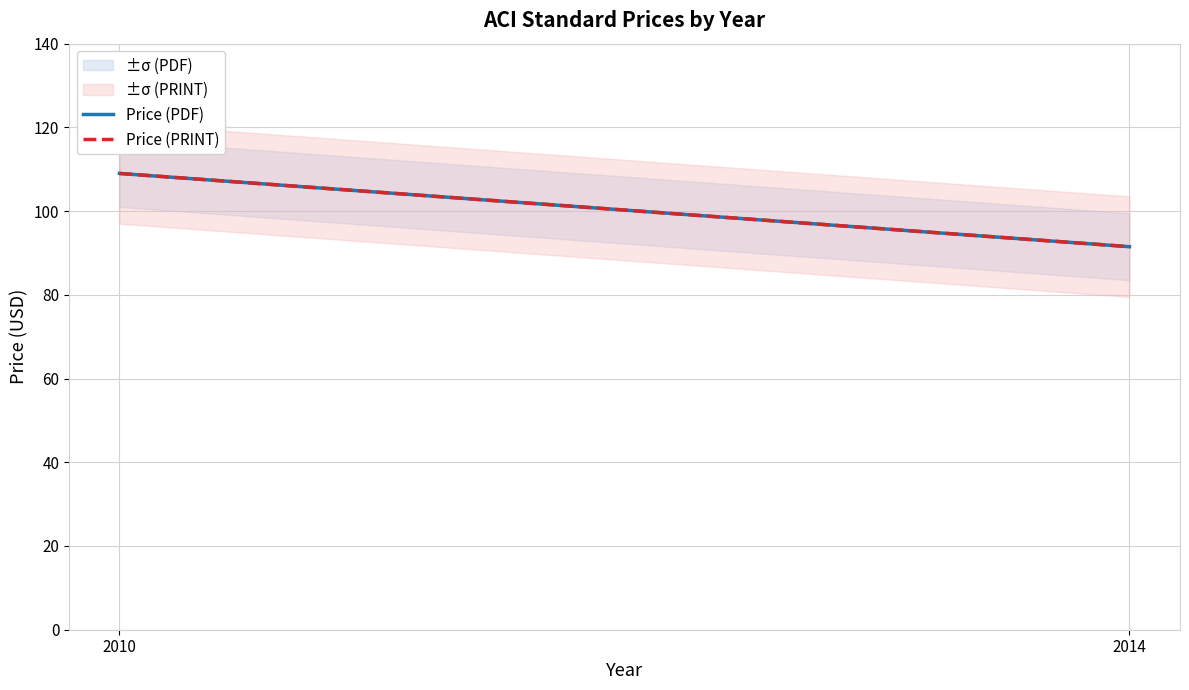

What is the sum of all Price (PRINT) values?

309.5